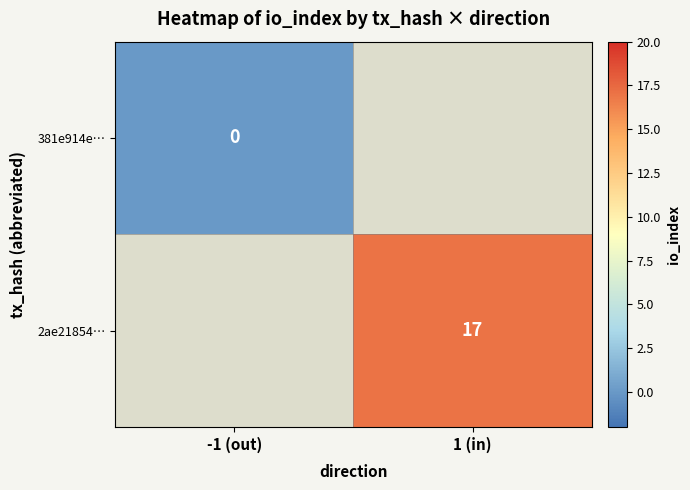

The value of 2ae21854… at 1 (in) is 27. True or false?

False